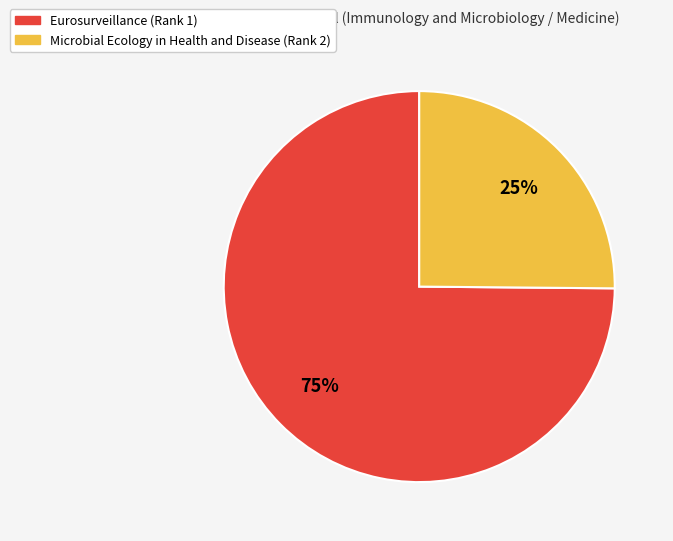

To the nearest percent, what portion does Eurosurveillance (Rank 1) represent?

75%